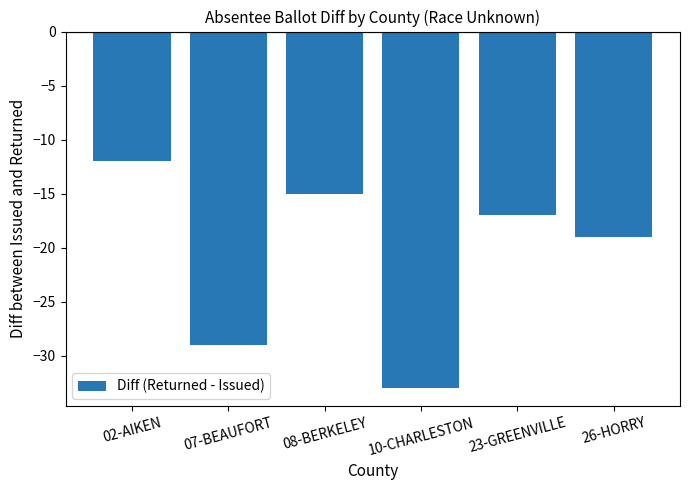

Which category has the highest value across all series?

02-AIKEN